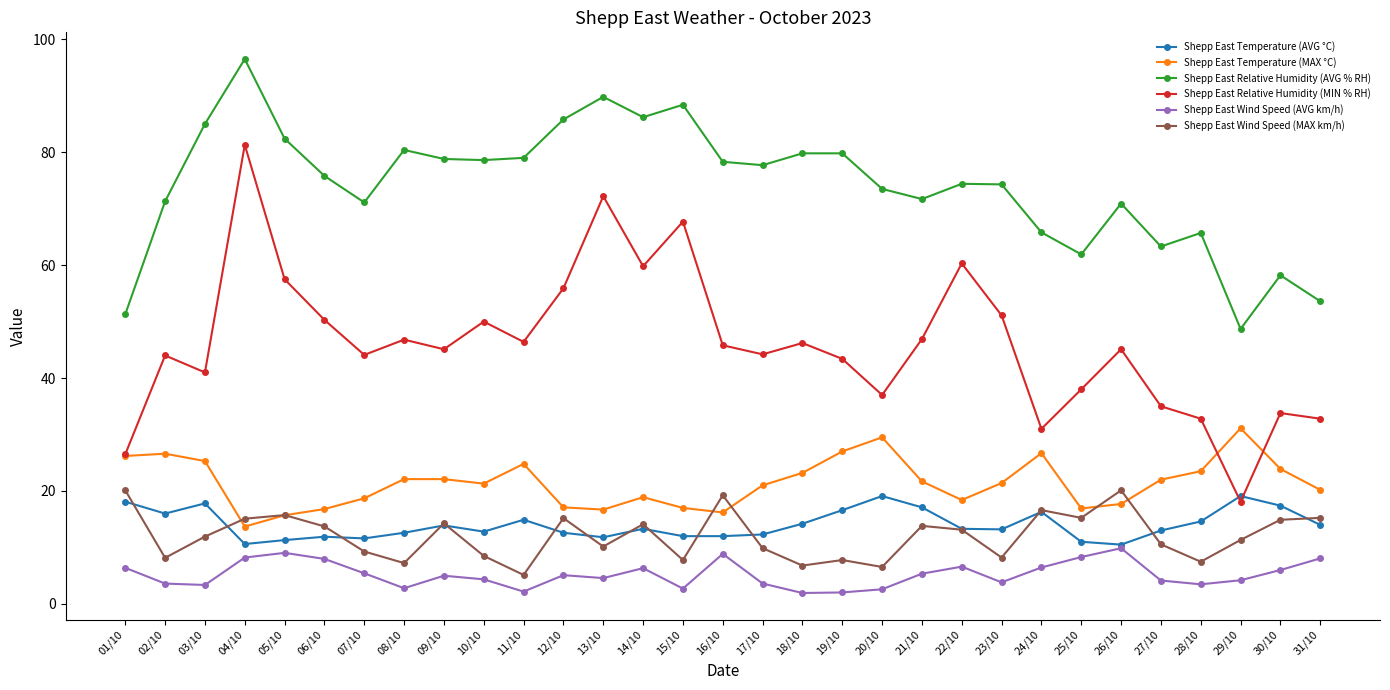

What are all the series names shown in the legend?

Shepp East Temperature (AVG °C), Shepp East Temperature (MAX °C), Shepp East Relative Humidity (AVG % RH), Shepp East Relative Humidity (MIN % RH), Shepp East Wind Speed (AVG km/h), Shepp East Wind Speed (MAX km/h)